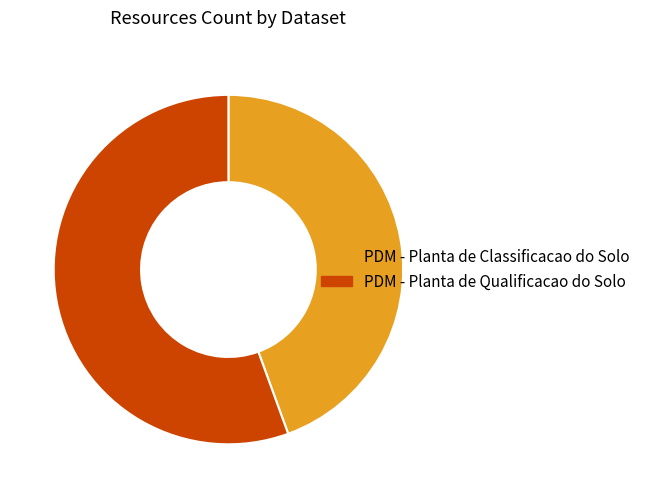

Is the sum of PDM - Planta de Classificacao do Solo and PDM - Planta de Qualificacao do Solo greater than half?

Yes